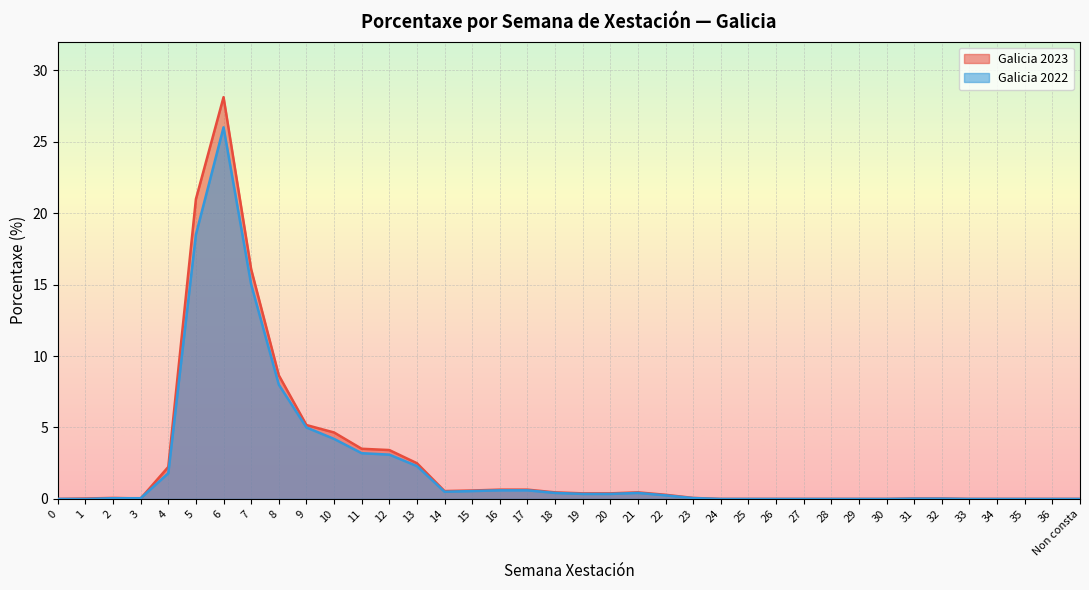

List the series in order of their overall mean, highest first.

Galicia 2023, Galicia 2022